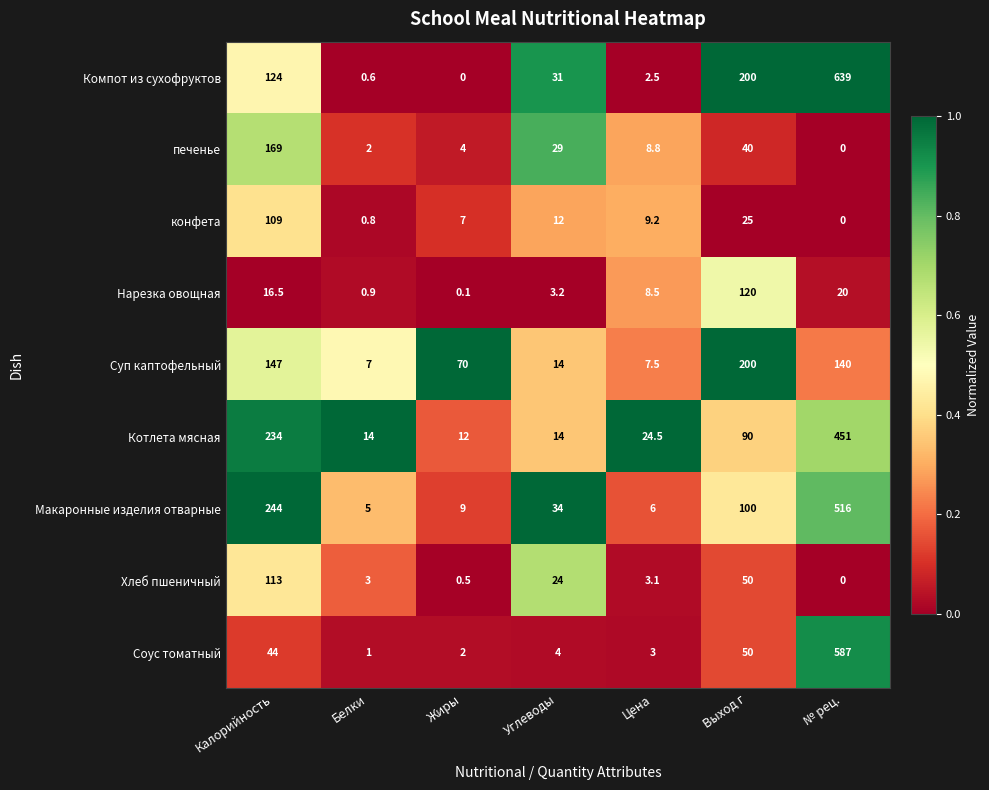

What is the sum of the Нарезка овощная values at № рец. and Цена?

28.5